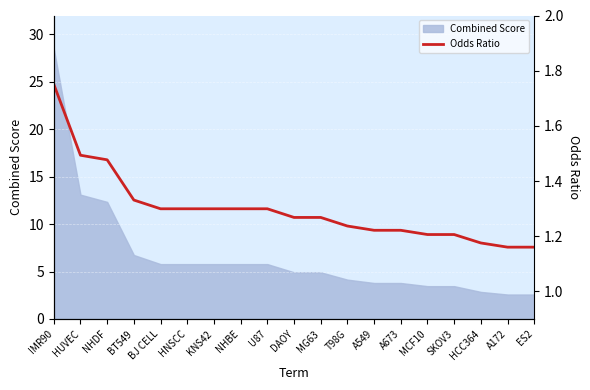

Reading left to right, list all the values displayed in this chart.

IMR90=1.8	HUVEC=1.5	NHDF=1.5	BT549=1.3	BJ CELL=1.3	HNSCC=1.3	KNS42=1.3	NHBE=1.3	U87=1.3	DAOY=1.3	MG63=1.3	T98G=1.2	A549=1.2	A673=1.2	MCF10=1.2	SKOV3=1.2	HCC364=1.2	A172=1.2	ES2=1.2